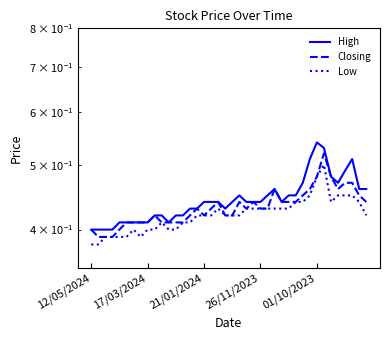

What are all the series names shown in the legend?

High, Closing, Low